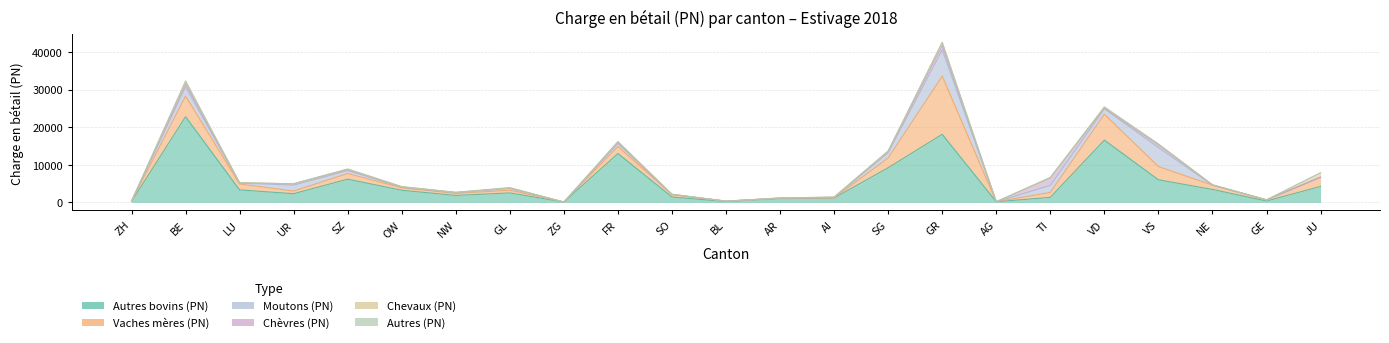

Rank the series by their maximum value, from highest to lowest.

Autres bovins (PN), Vaches mères (PN), Moutons (PN), Chèvres (PN), Chevaux (PN), Autres (PN)